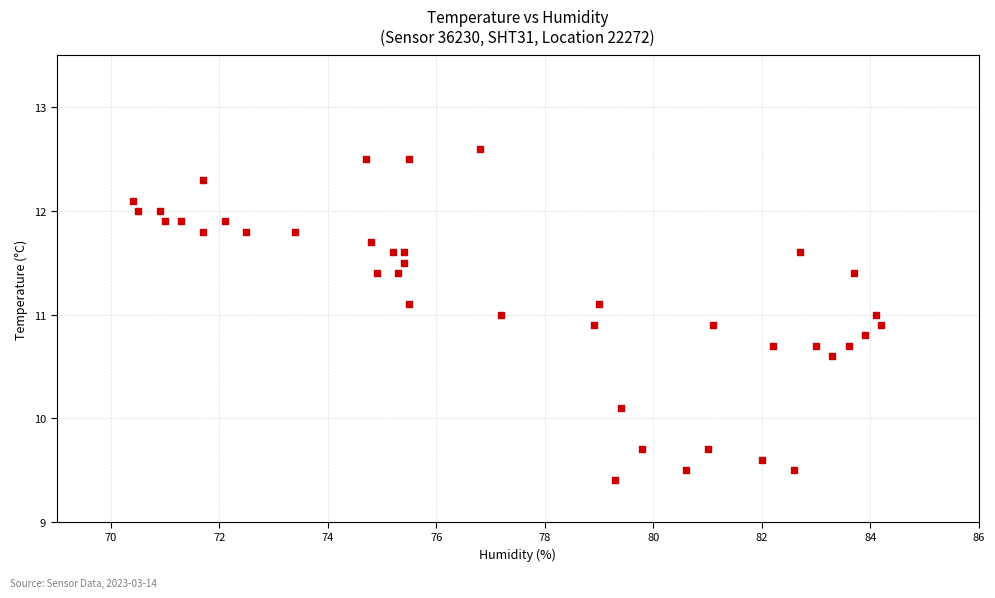

What is the range of X values (max minus min)?

13.8